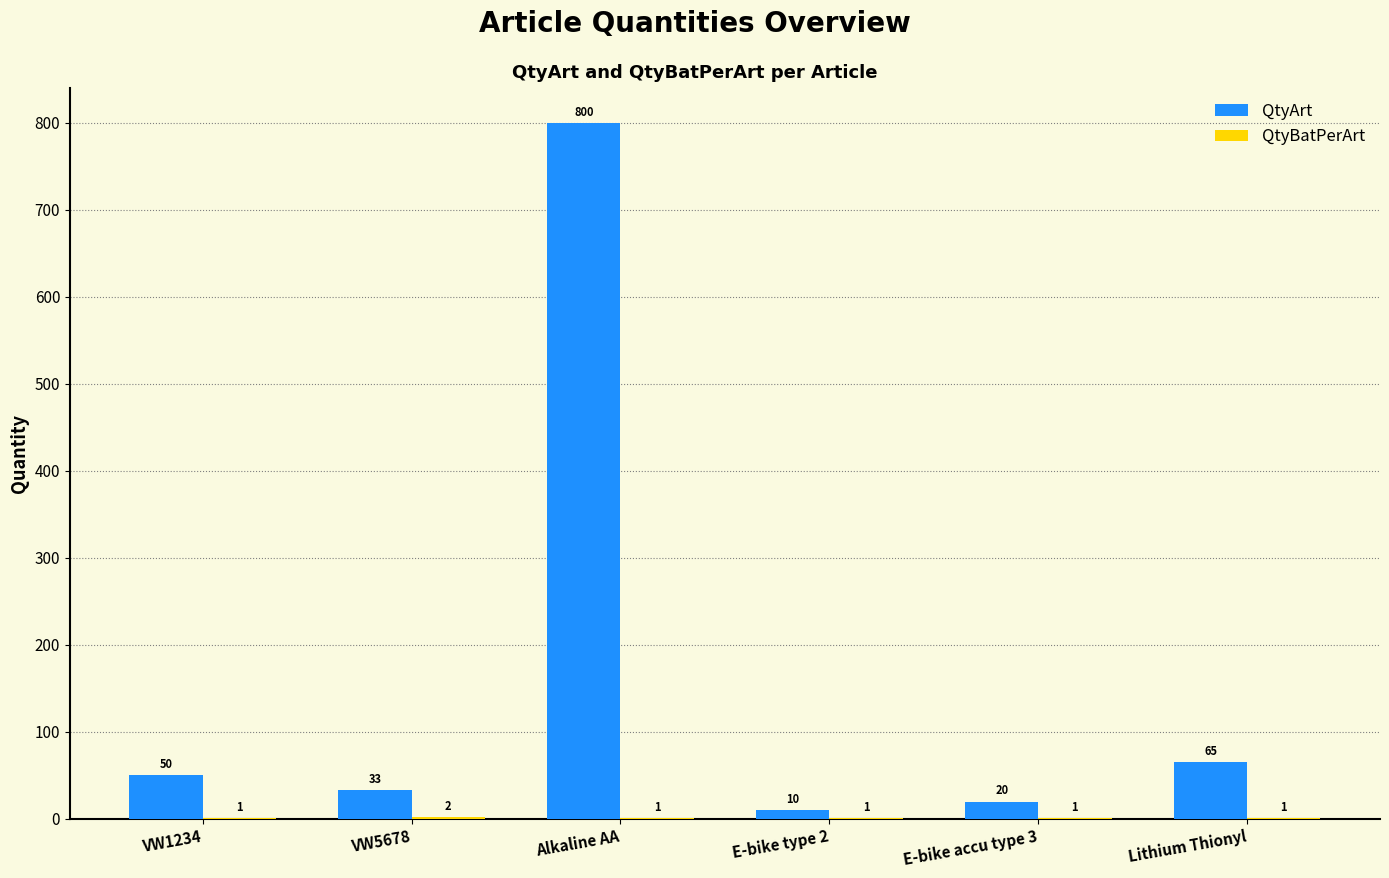

What is the sum of the QtyArt values at Alkaline AA and VW1234?

850